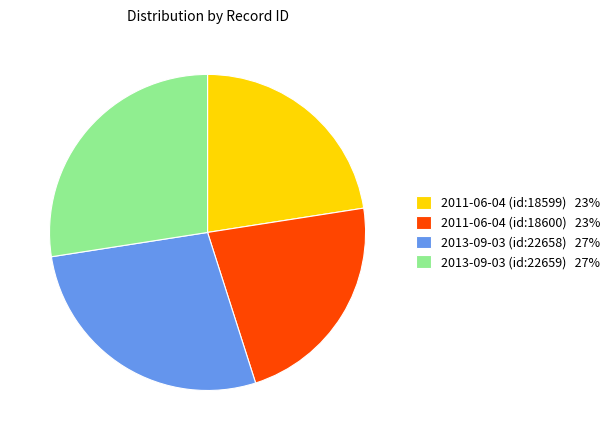

The 2011-06-04 (id:18599) 23% slice represents 23% of the pie. True or false?

True